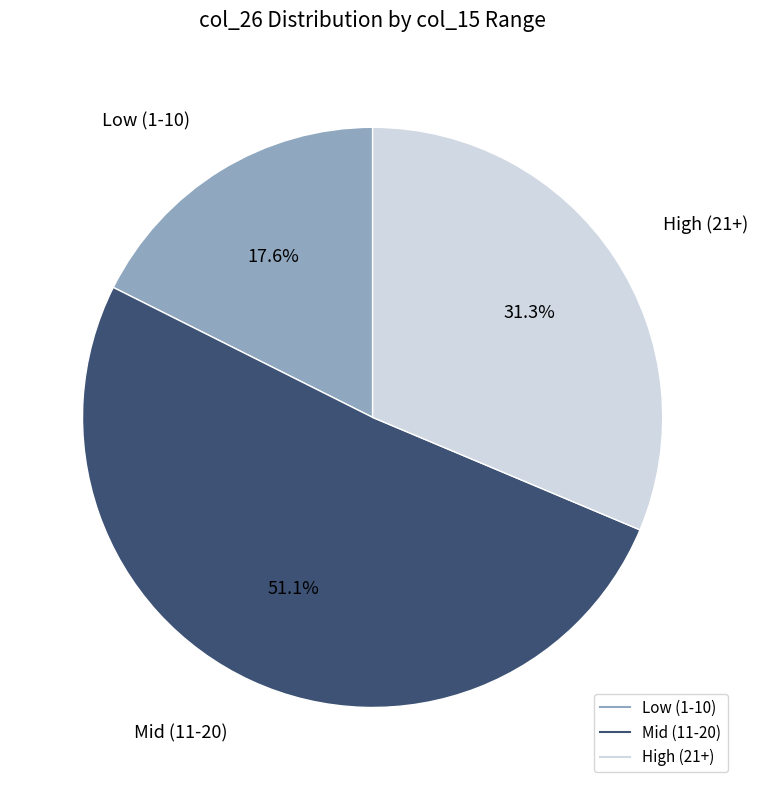

Is there any slice that represents more than half of the pie?

Yes